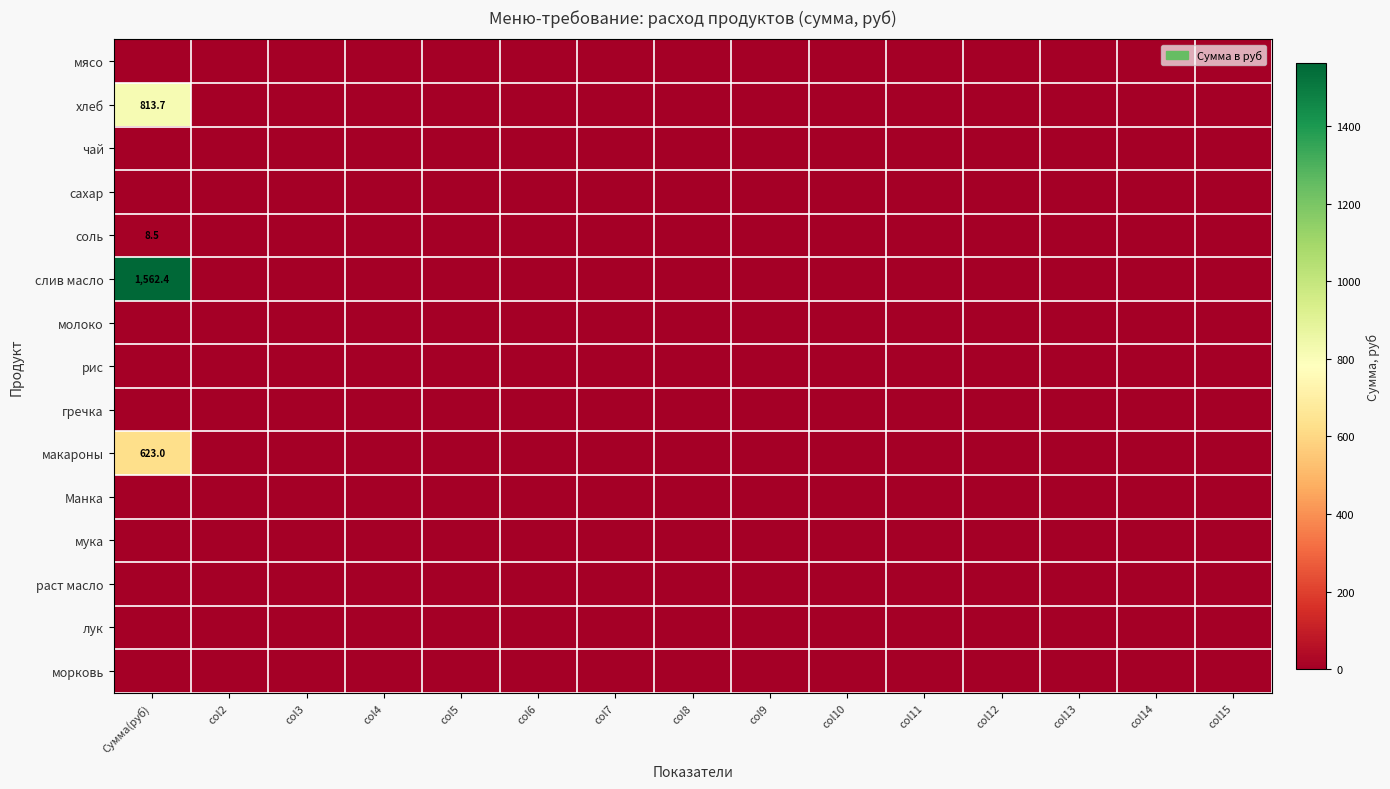

List the series in order of their peak value, lowest first.

мясо, чай, сахар, молоко, рис, гречка, Манка, мука, раст масло, лук, морковь, соль, макароны, хлеб, слив масло